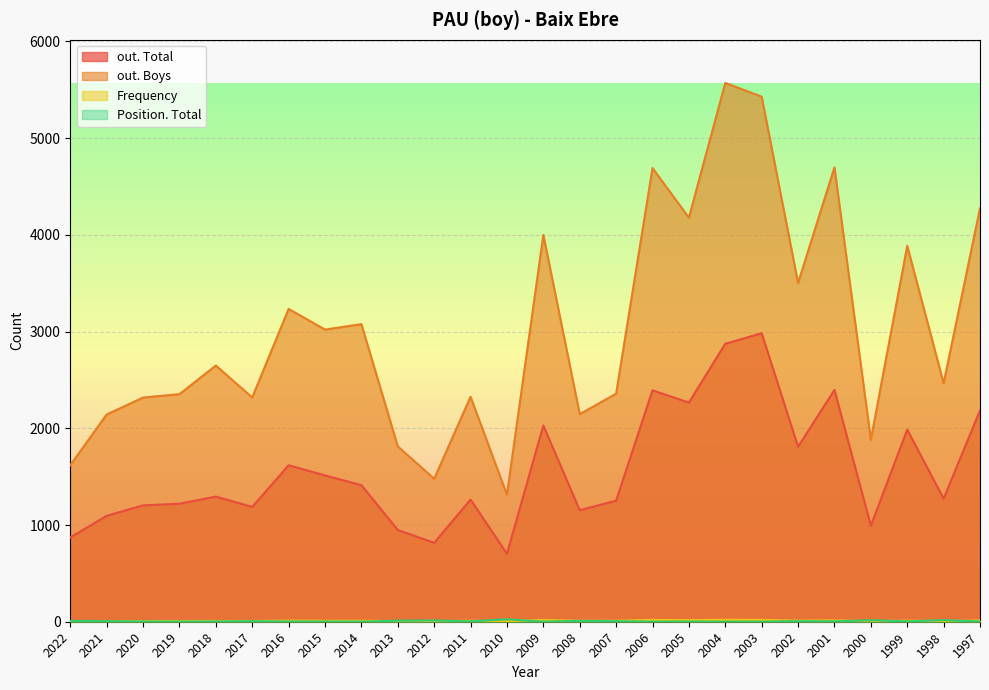

What is the difference between the second highest and second lowest values in the Frequency series?

13